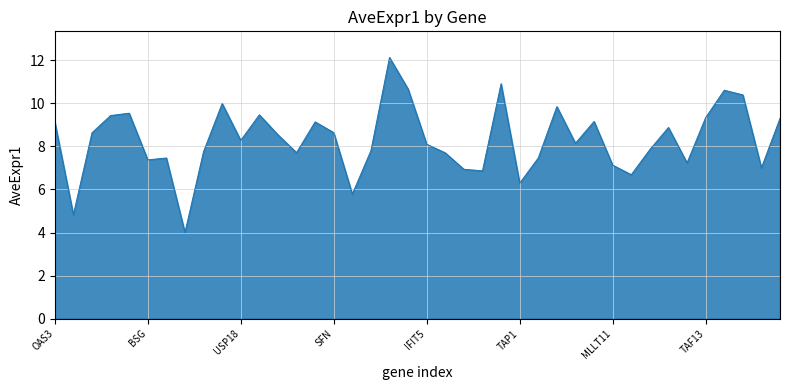

How many lines are shown in the chart?

1